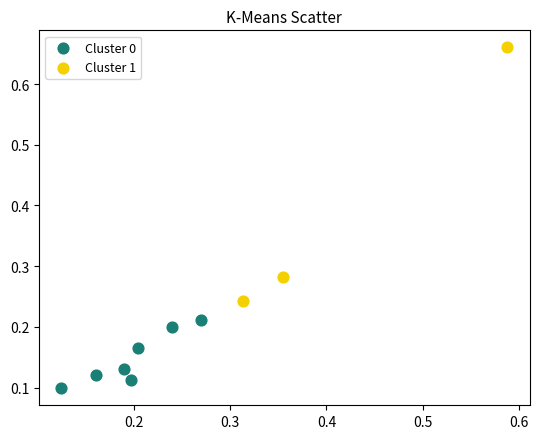

Which series contains the lowest Y value?

Cluster 0